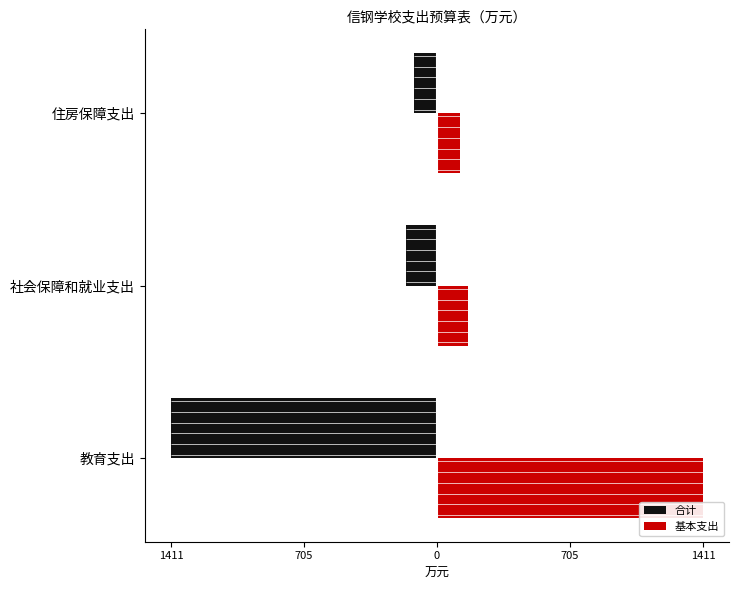

What are all the series names shown in the legend?

合计, 基本支出